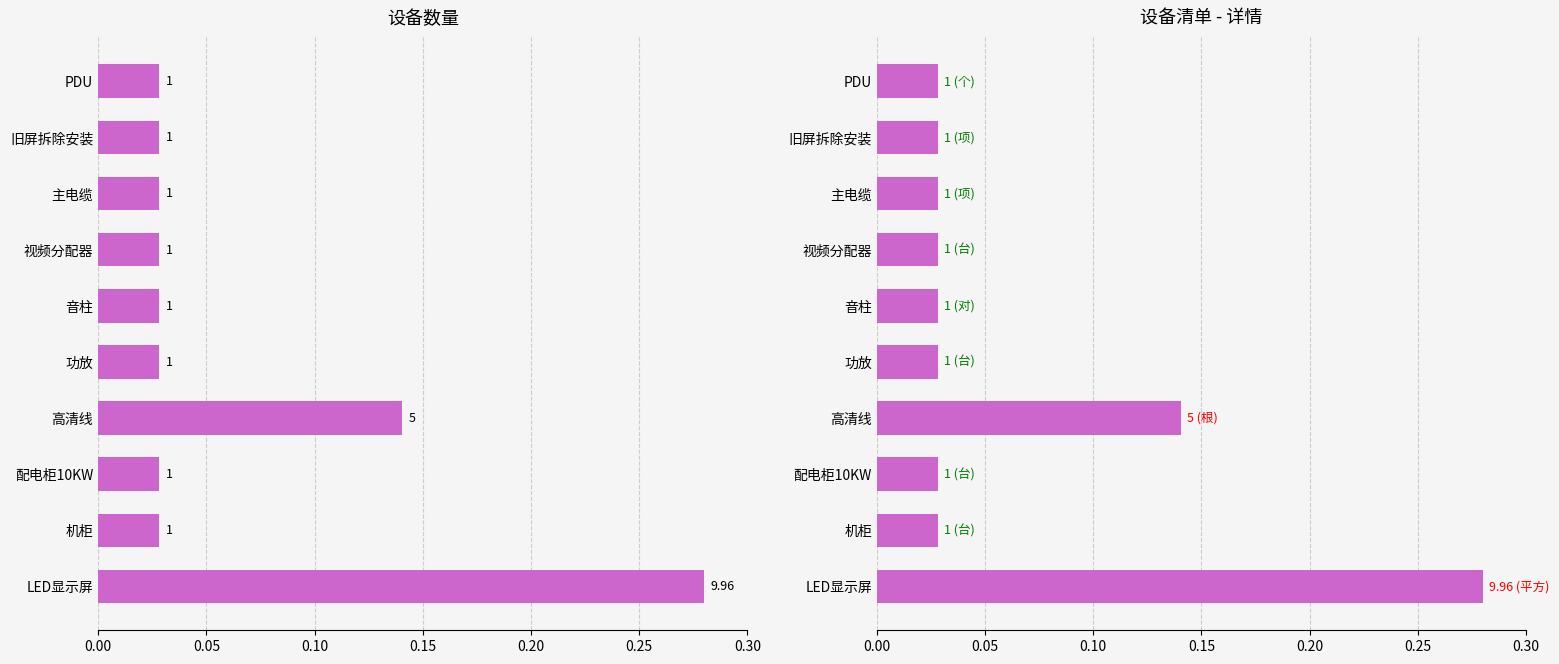

What is the difference between the second highest and second lowest values?

0.1